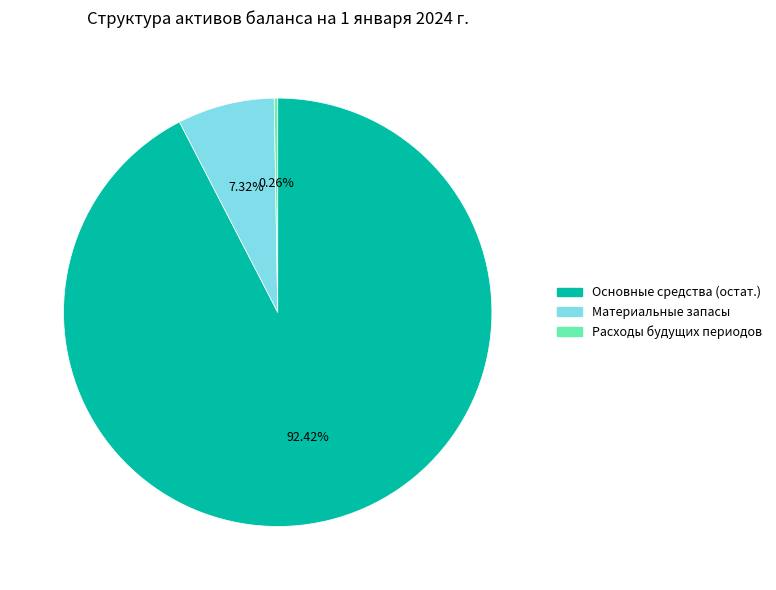

Does any single category account for the majority?

Yes